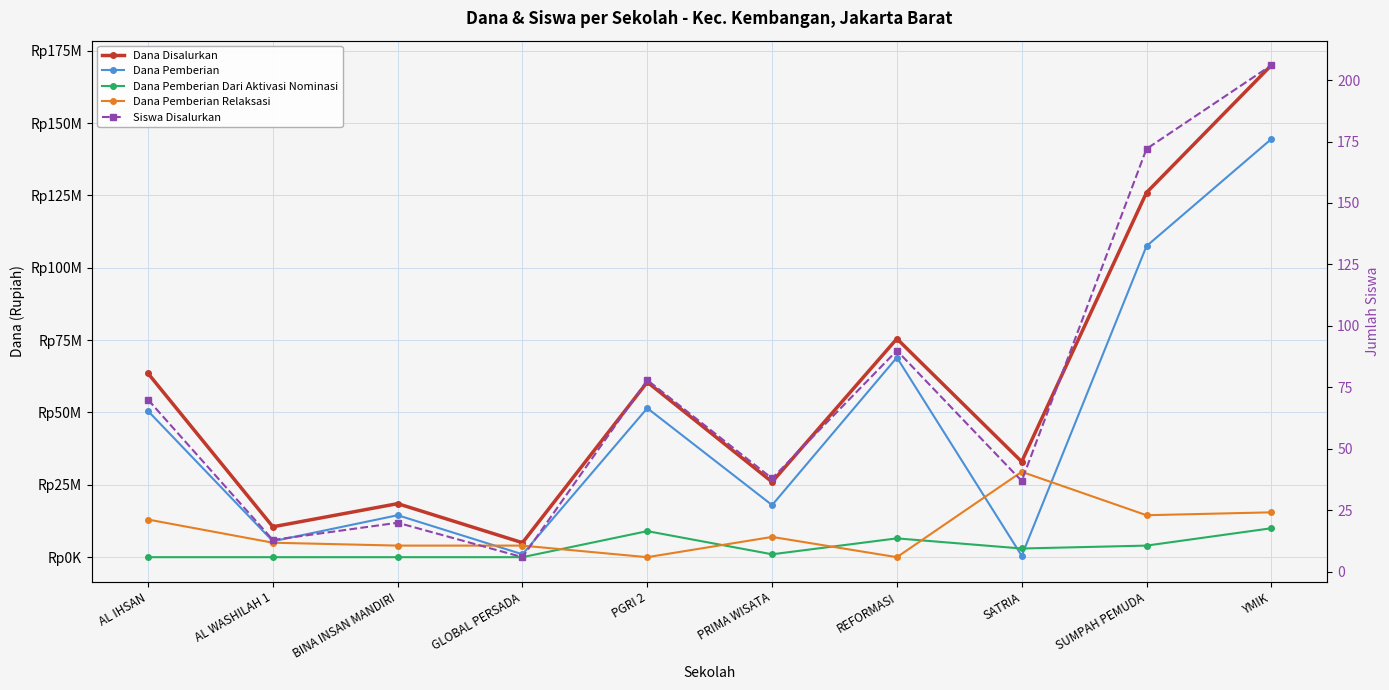

At how many categories does at least one series exceed 129349319?

1